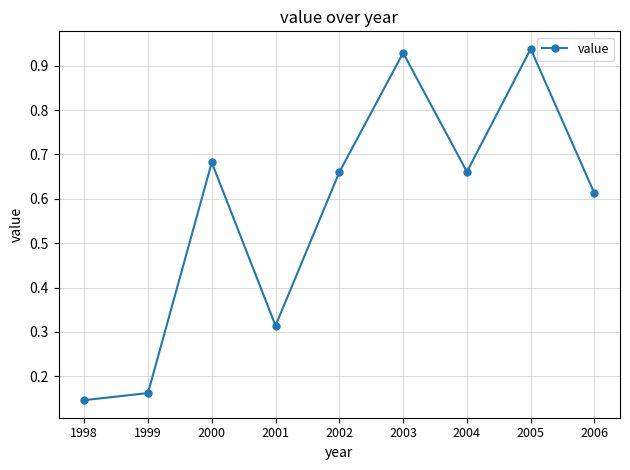

What is the difference between the second highest and minimum values?

0.8